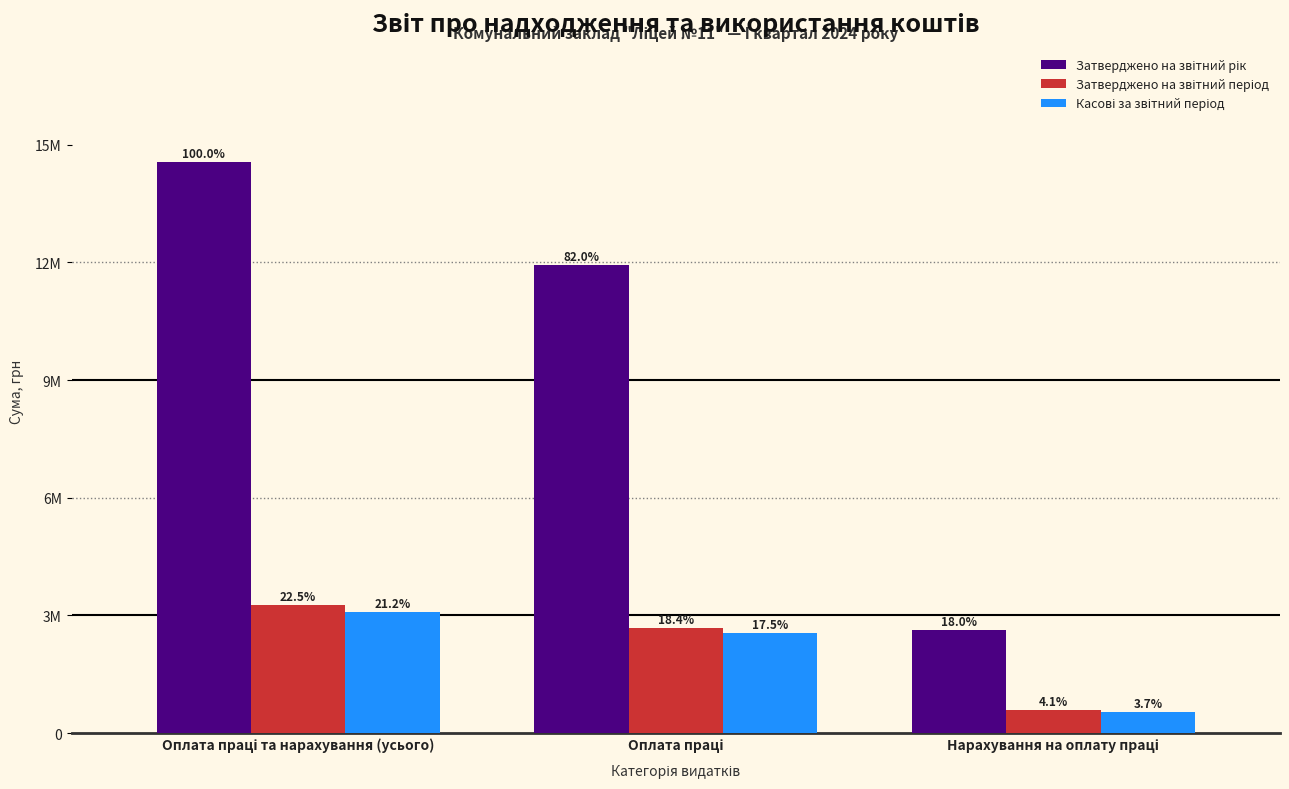

Is it true that Затверджено на звітний період equals 3272137.0 at Оплата праці та нарахування (усього)?

True